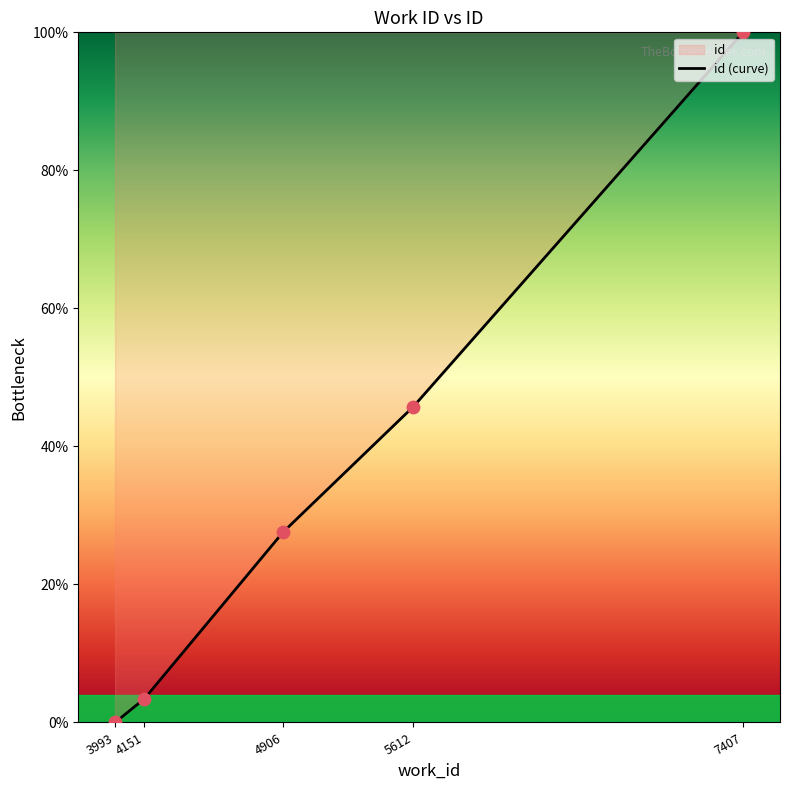

Between 4906 and 7407, which is larger?

7407